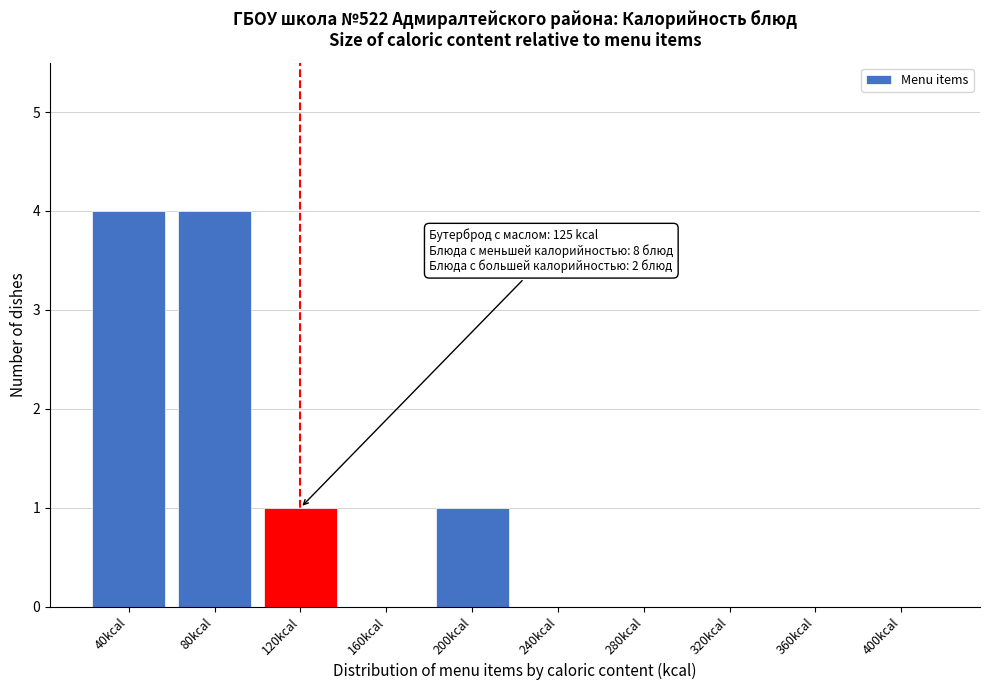

Reading left to right, transcribe all the data shown in this chart.

40kcal=4	80kcal=4	120kcal=1	160kcal=0	200kcal=1	240kcal=0	280kcal=0	320kcal=0	360kcal=0	400kcal=0